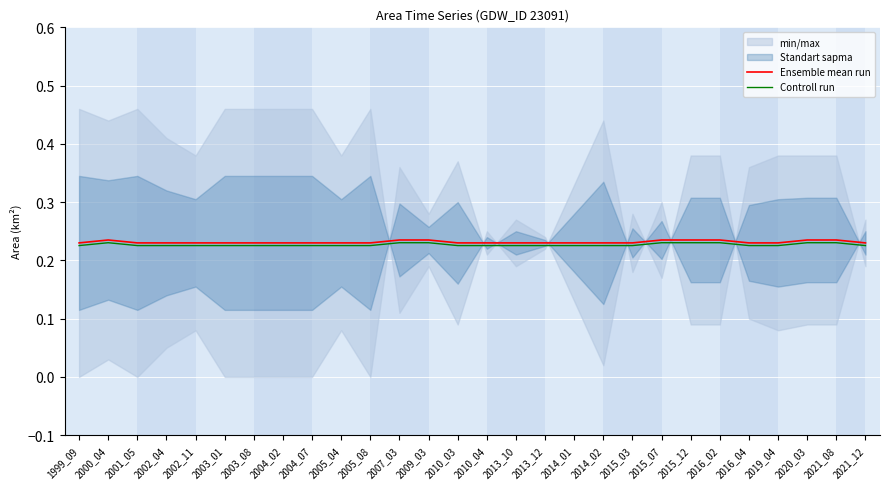

Reading left to right, list all the values displayed in this chart.

Ensemble mean run: 1999_09=0.2	2000_04=0.2	2001_05=0.2	2002_04=0.2	2002_11=0.2	2003_01=0.2	2003_08=0.2	2004_02=0.2	2004_07=0.2	2005_04=0.2	2005_08=0.2	2007_03=0.2	2009_03=0.2	2010_03=0.2	2010_04=0.2	2013_10=0.2	2013_12=0.2	2014_01=0.2	2014_02=0.2	2015_03=0.2	2015_07=0.2	2015_12=0.2	2016_02=0.2	2016_04=0.2	2019_04=0.2	2020_03=0.2	2021_08=0.2	2021_12=0.2
Controll run: 1999_09=0.2	2000_04=0.2	2001_05=0.2	2002_04=0.2	2002_11=0.2	2003_01=0.2	2003_08=0.2	2004_02=0.2	2004_07=0.2	2005_04=0.2	2005_08=0.2	2007_03=0.2	2009_03=0.2	2010_03=0.2	2010_04=0.2	2013_10=0.2	2013_12=0.2	2014_01=0.2	2014_02=0.2	2015_03=0.2	2015_07=0.2	2015_12=0.2	2016_02=0.2	2016_04=0.2	2019_04=0.2	2020_03=0.2	2021_08=0.2	2021_12=0.2